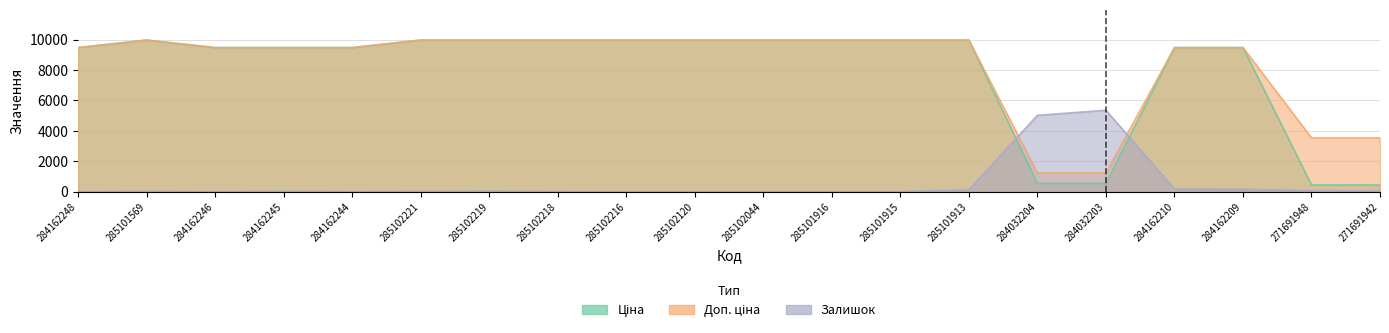

Which series has the largest total across all categories?

Доп. ціна